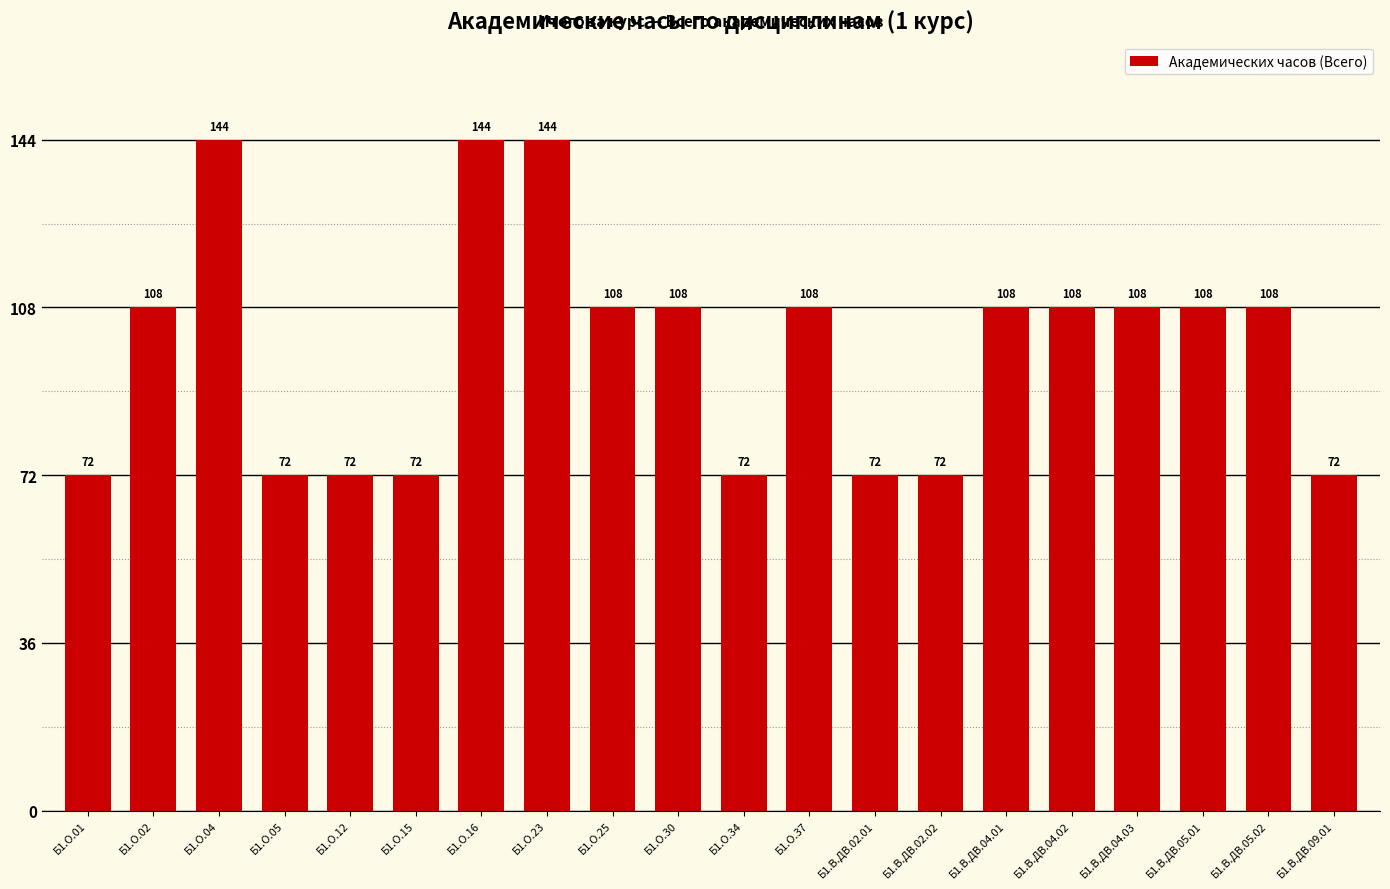

Is it true that the value at Б1.О.04 is 144?

True